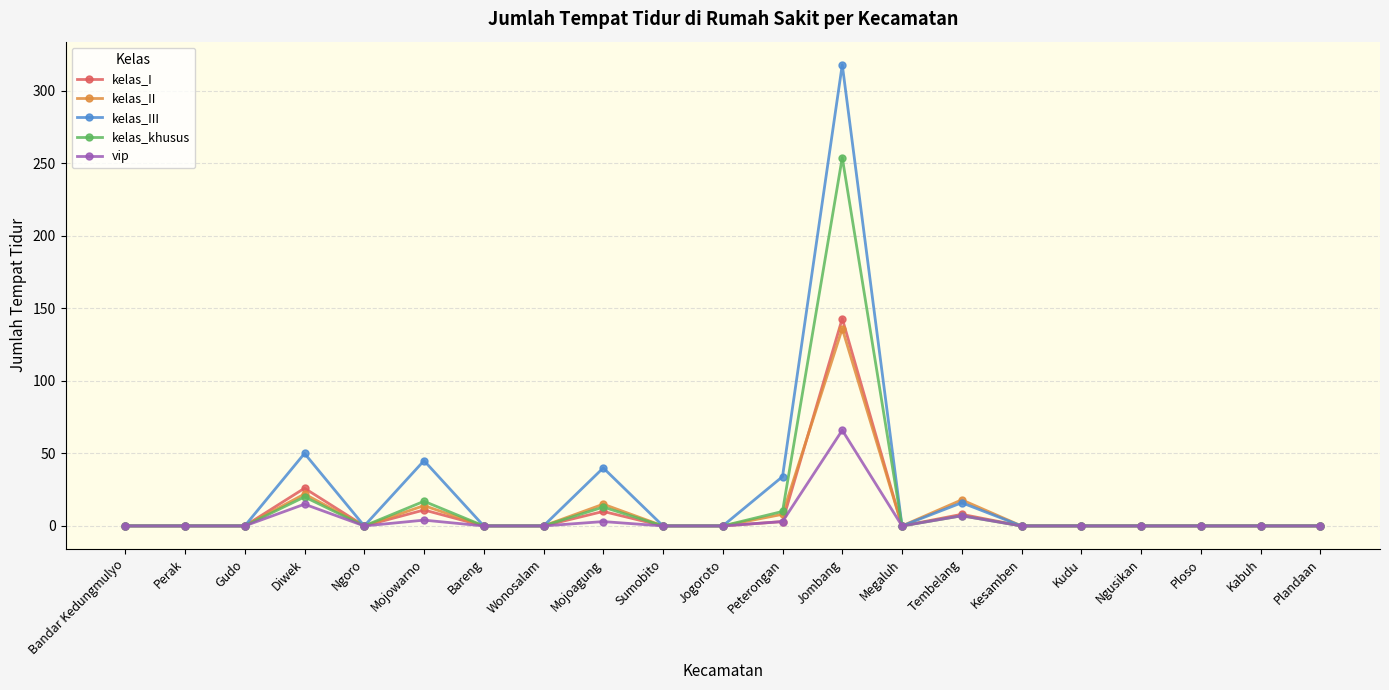

At which category is the sum across all series the highest?

Jombang